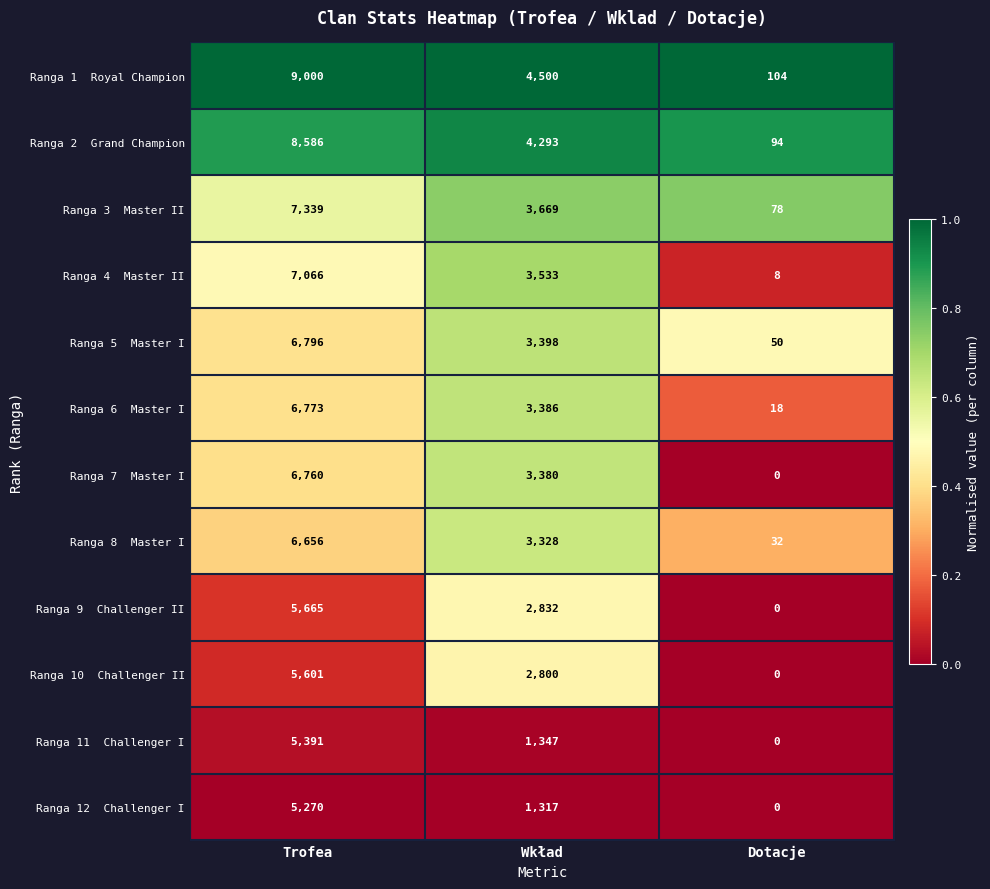

What is the difference between the highest and lowest values at Trofea?

3730